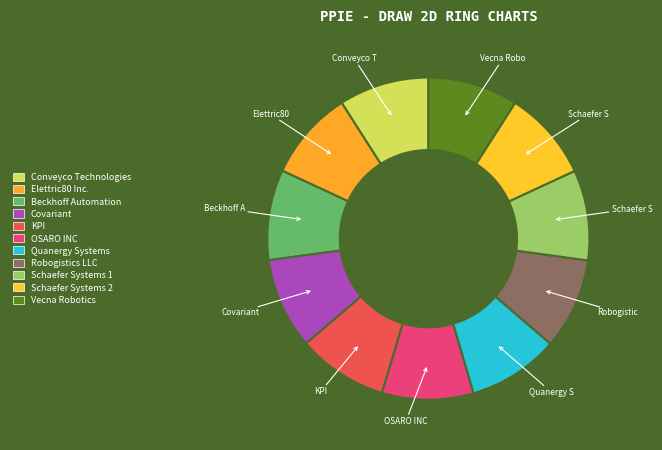

What is the change in value from Covariant to KPI?

-509